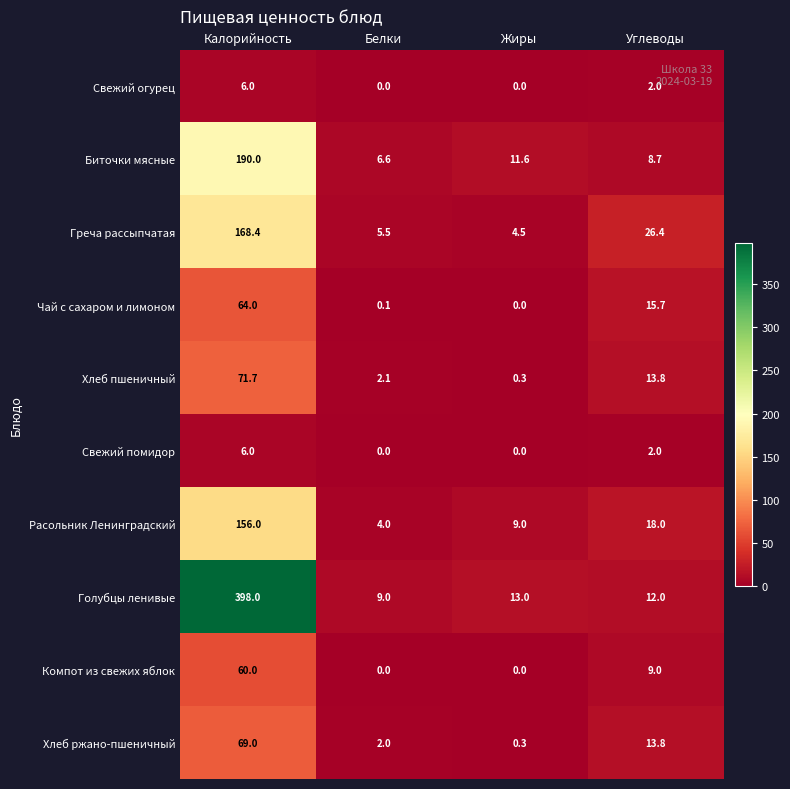

List the labels in order of Греча рассыпчатая value, largest first.

Калорийность, Углеводы, Белки, Жиры